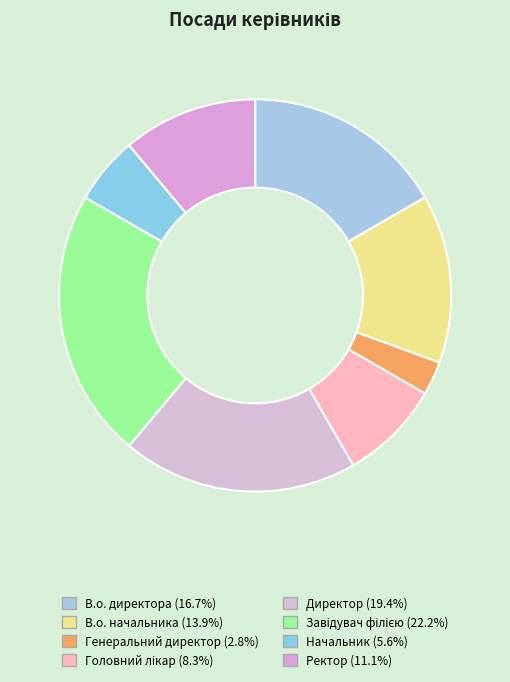

What percentage do Завідувач філією and Ректор together represent?

33.3%